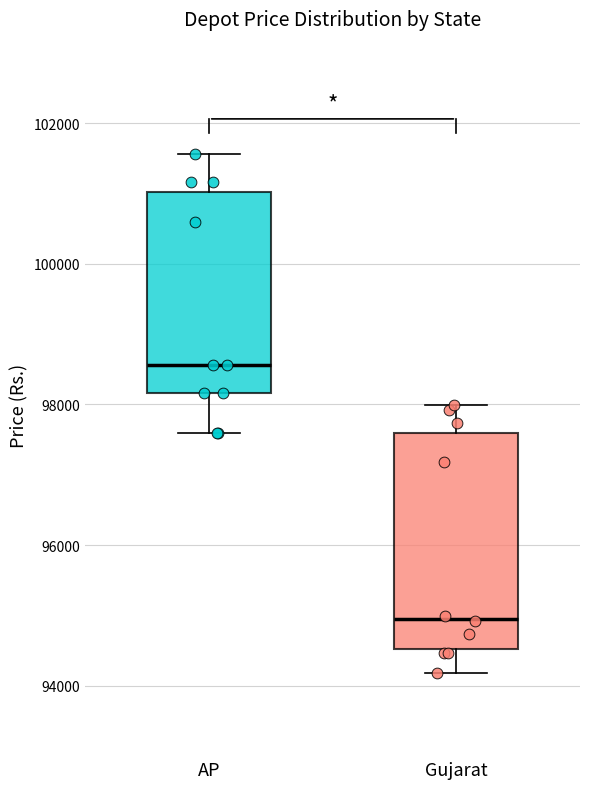

Reading left to right, read every box against the y-axis: the position of its median line, the range the box covers, and the ends of its whiskers. The values are not printed on the chart, so give them approximately, as read against the axis.

AP: median 98600, box 98200 to 101000, whiskers 97600 to 101600
Gujarat: median 95000, box 94600 to 97600, whiskers 94200 to 98000